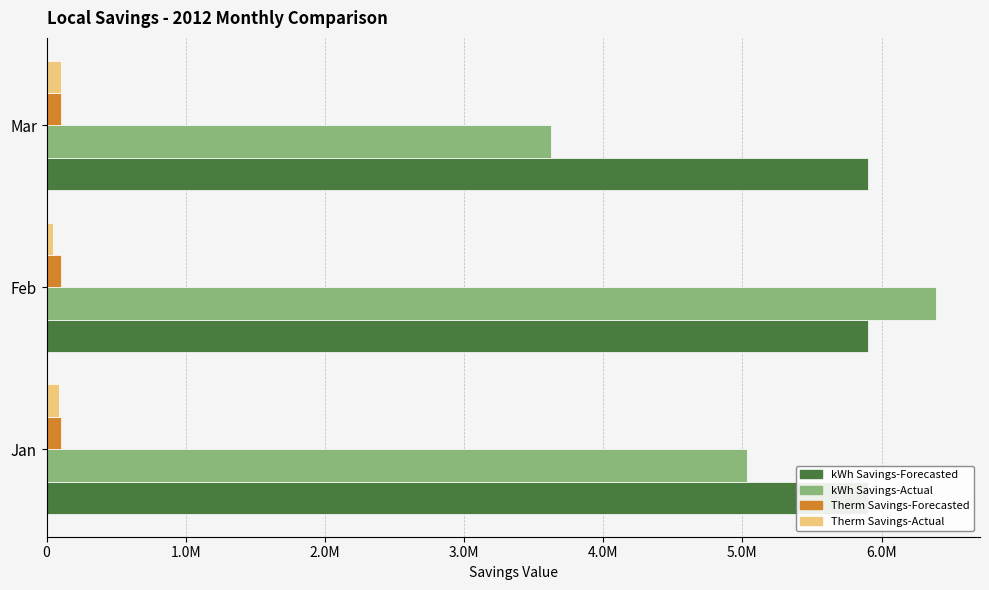

What is the difference between the highest and lowest values at 1.0M?

6388250.8